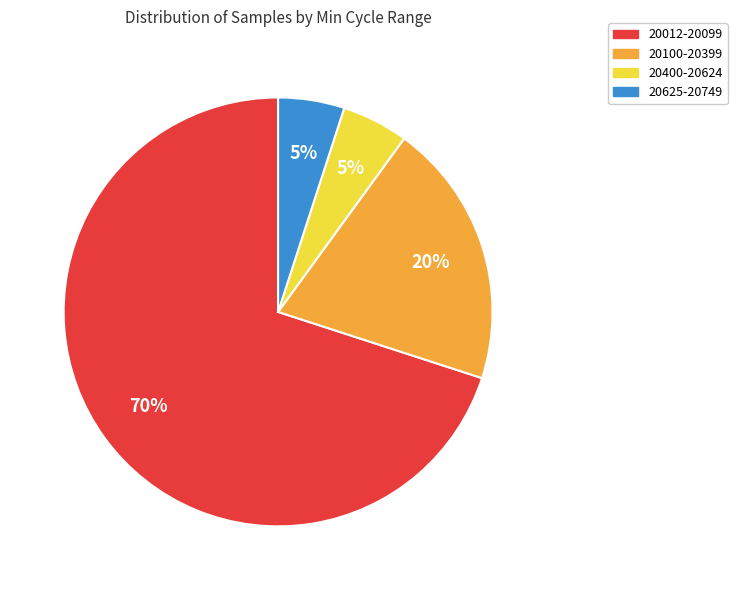

Does any single category account for the majority?

Yes